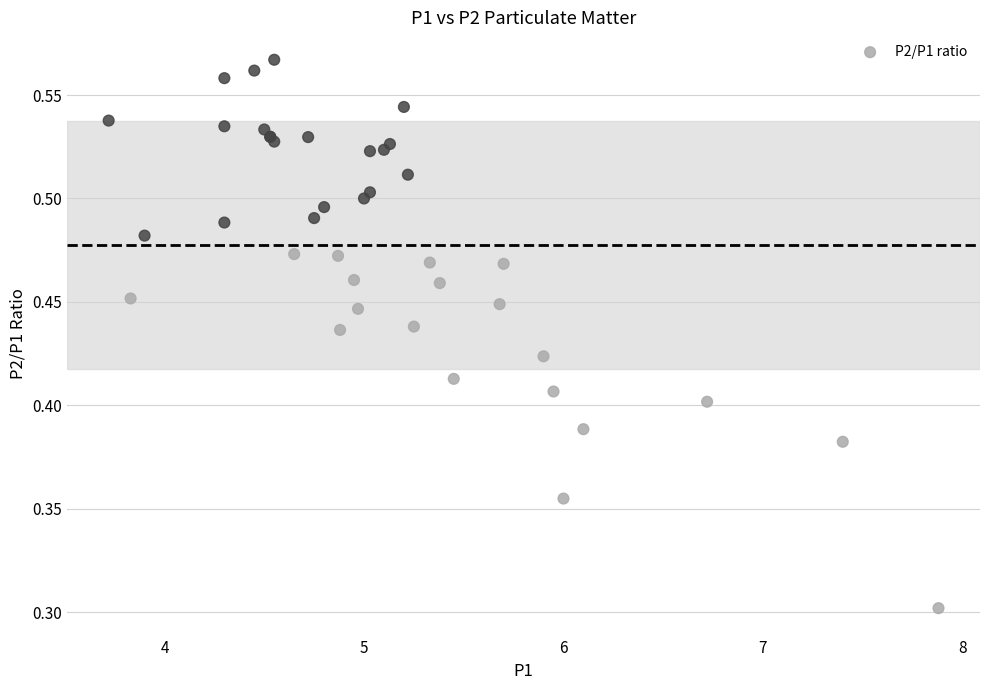

What Y value in the scatter plot is closest to 0?

0.3